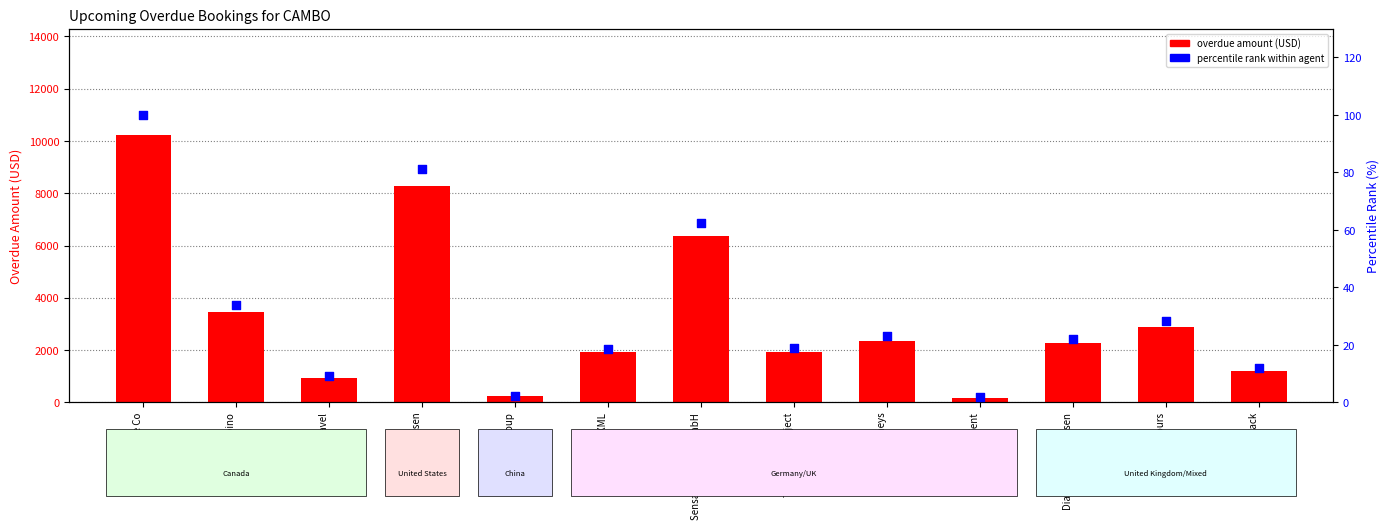

Which series has the largest Y range (max minus min)?

overdue amount (USD)